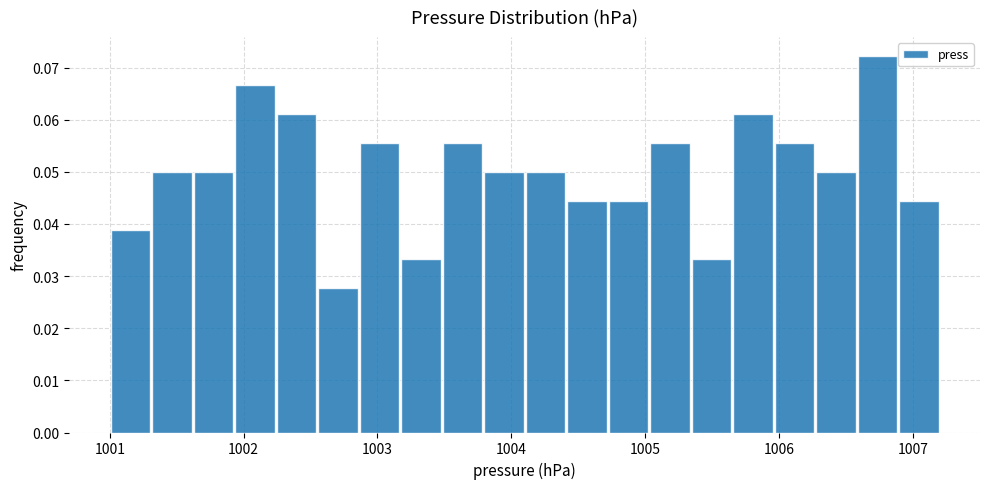

Around what value on the x-axis is the tallest bar? Give the approximate position of its centre, as read against the axis.

1006.7